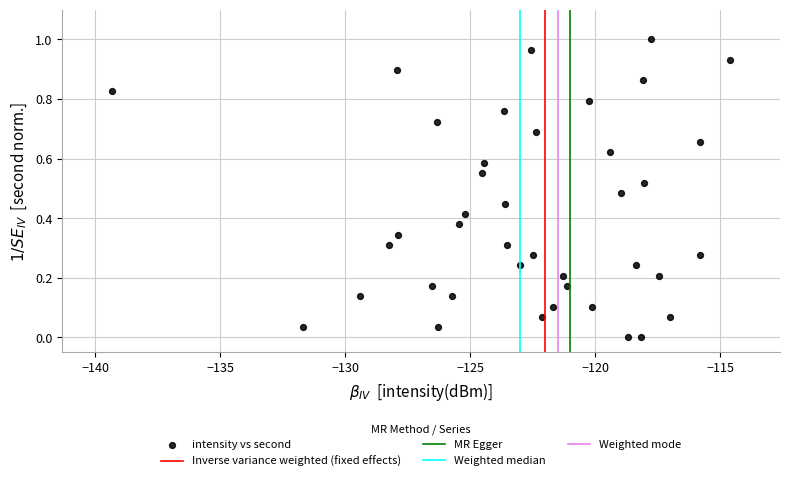

What is the range of X values (max minus min)?

24.7